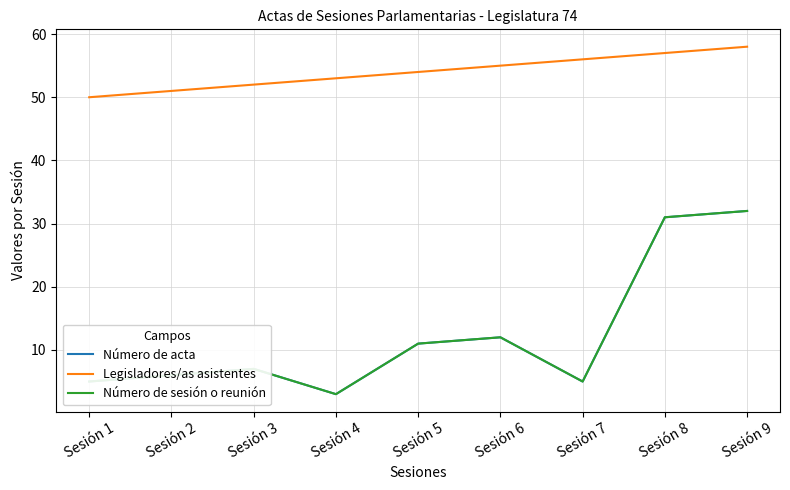

Is the value of Número de acta at Sesión 9 greater than the value of Número de sesión o reunión at Sesión 8?

Yes